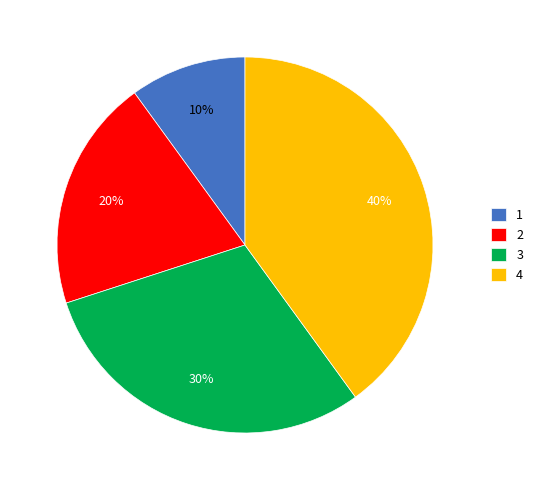

To the nearest percent, what is the difference between the 2 and 3 slice percentages?

10%